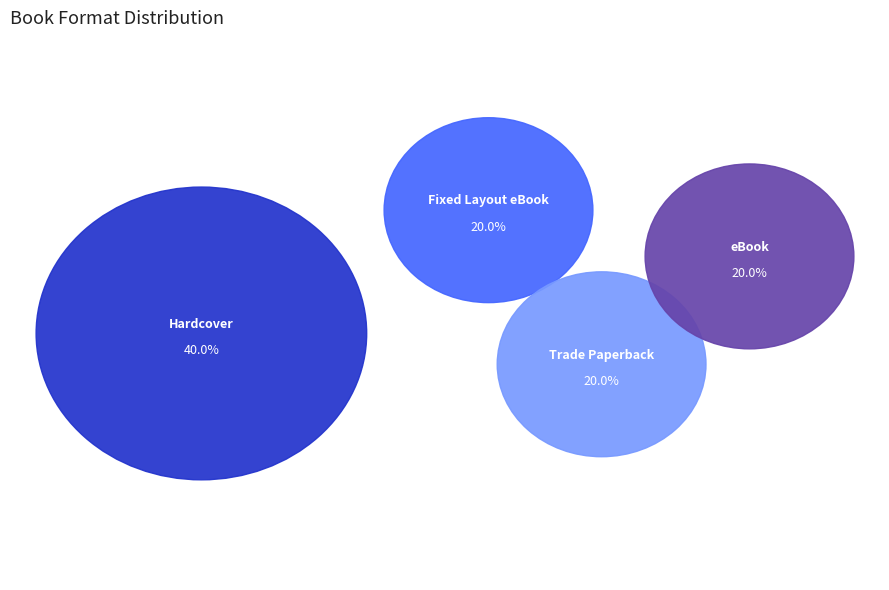

Which category has the smallest portion of the pie?

Fixed Layout eBook